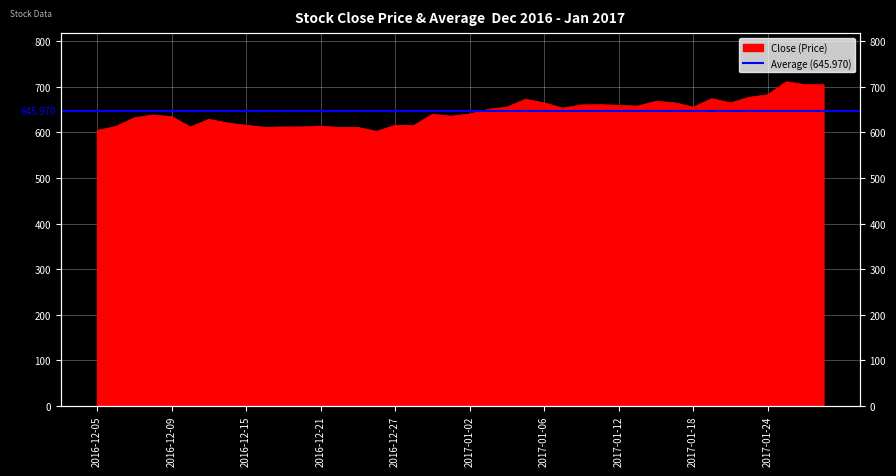

True or false: the data has more than 2 interior local peaks.

True